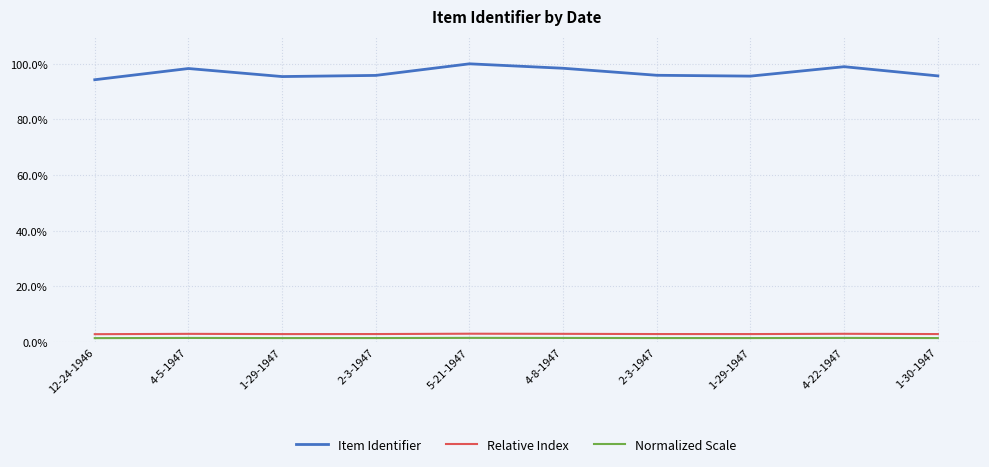

What is the highest value of the Normalized Scale series?

1.5